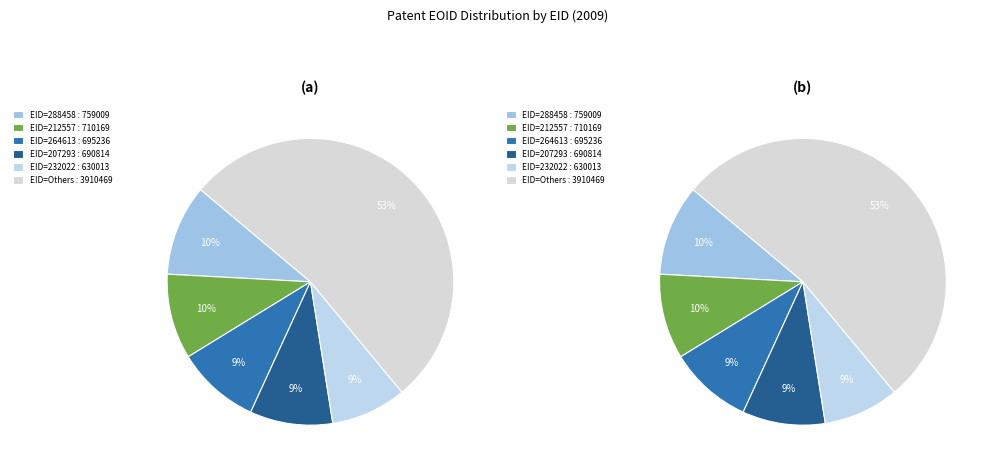

Combined, do 211582 and 210951 account for over 50%?

No